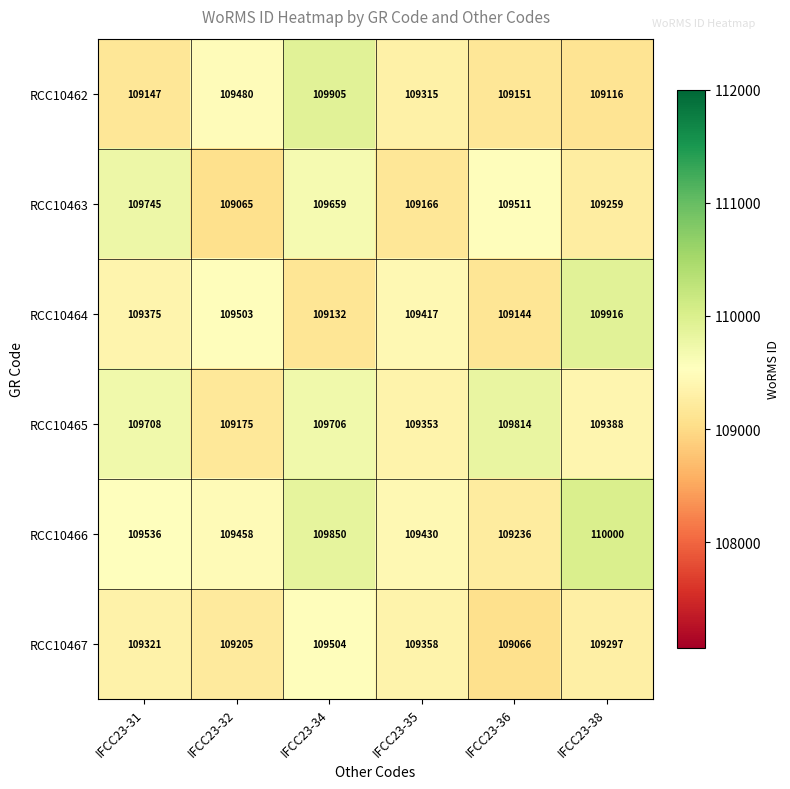

Read the RCC10463 value at IFCC23-35, to the nearest 50.

109150